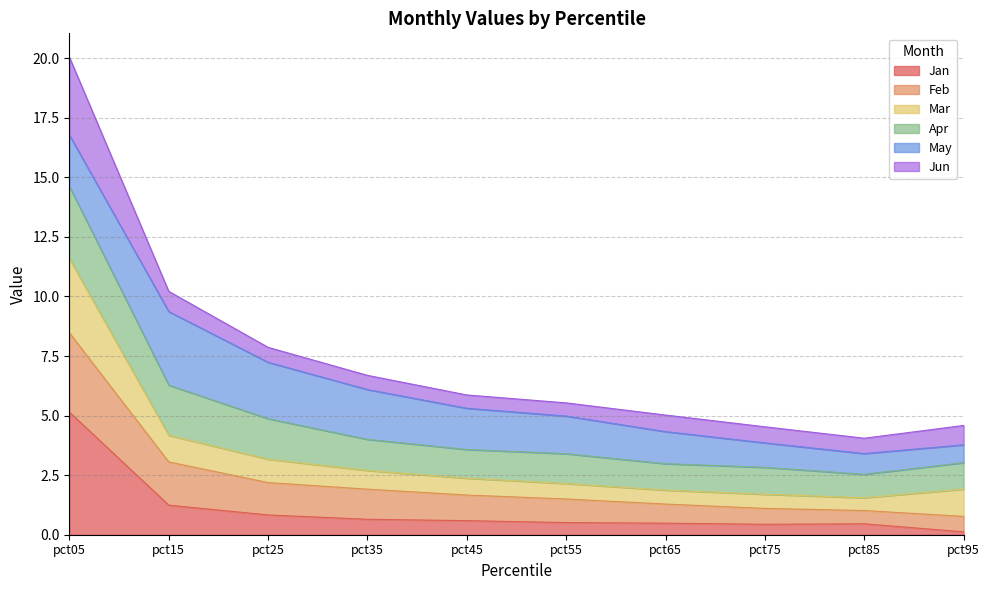

Read the Jan value at pct45.

0.6